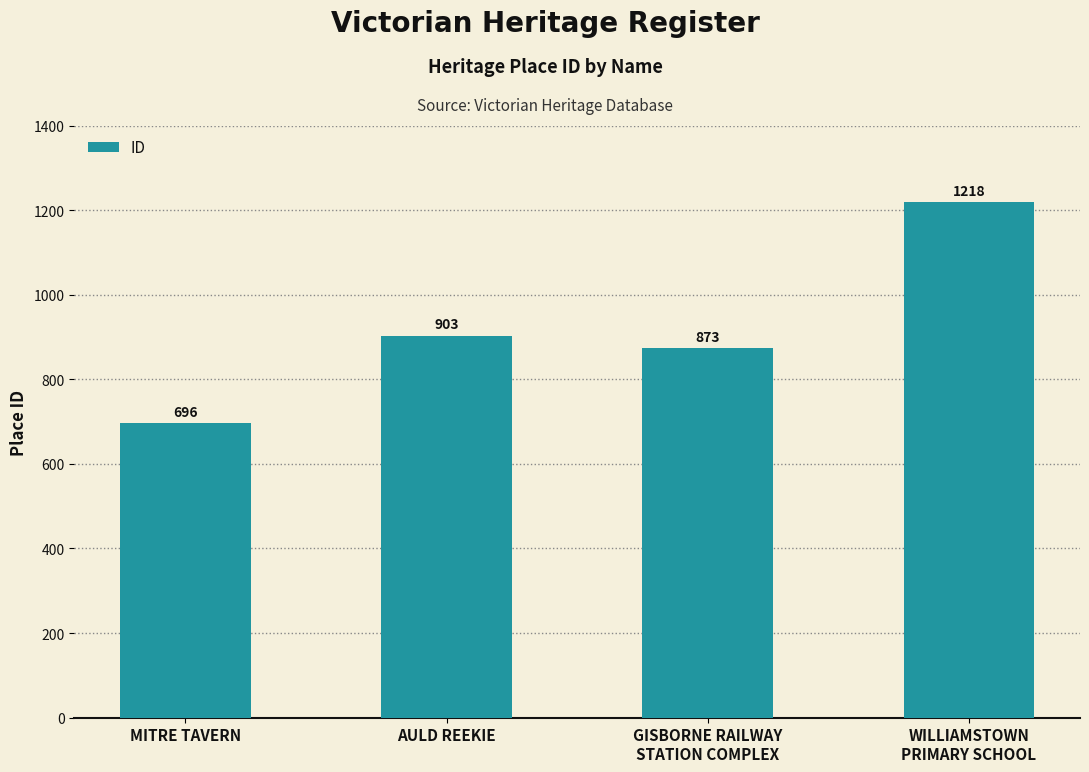

What is the change in value from MITRE TAVERN to WILLIAMSTOWN
PRIMARY SCHOOL?

+522